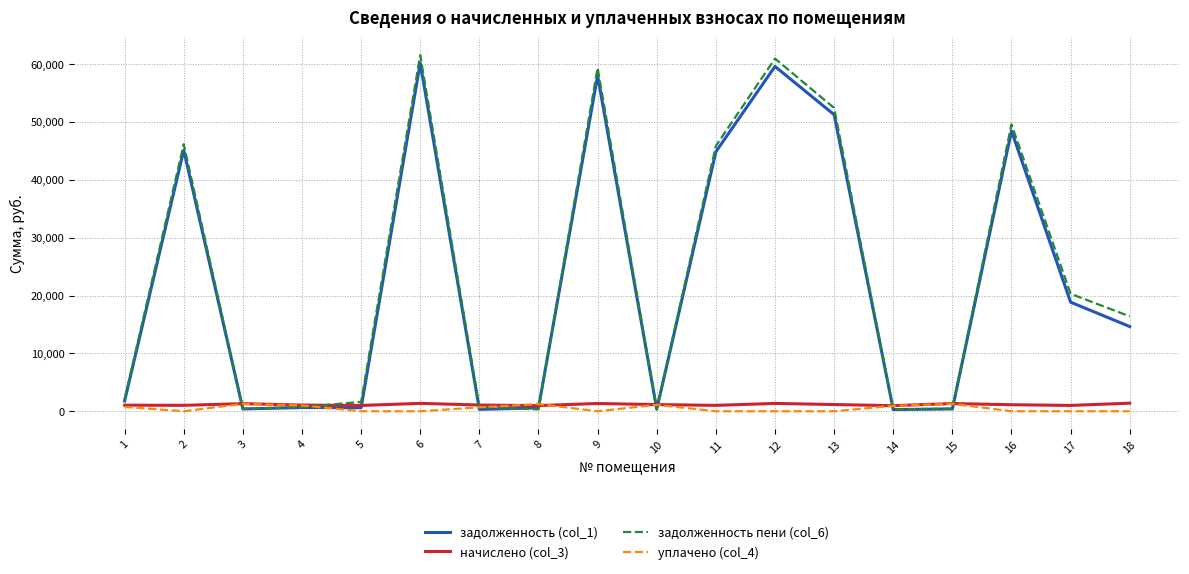

Which series has the largest range (max minus min)?

задолженность пени (col_6)